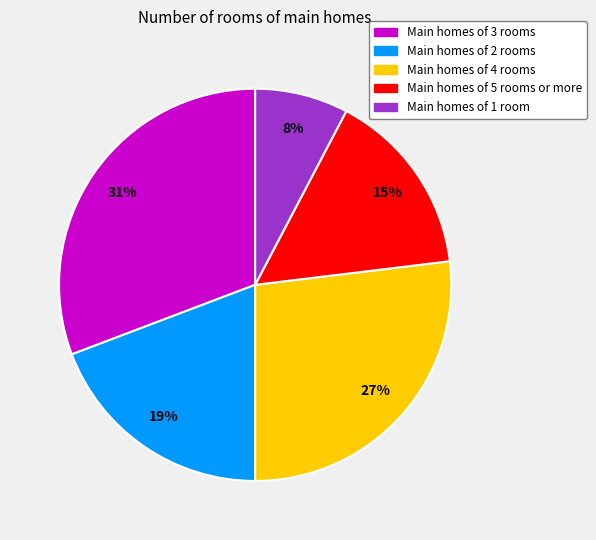

Is the sum of Main homes of 5 rooms or more and Main homes of 4 rooms greater than half?

No